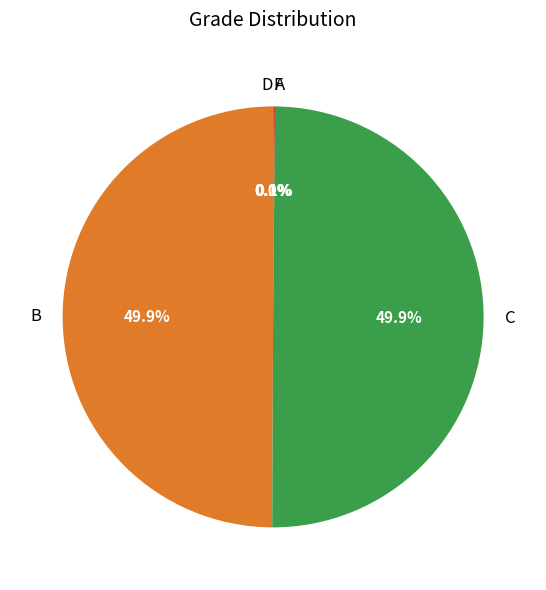

To the nearest percent, what is the average slice percentage?

20%